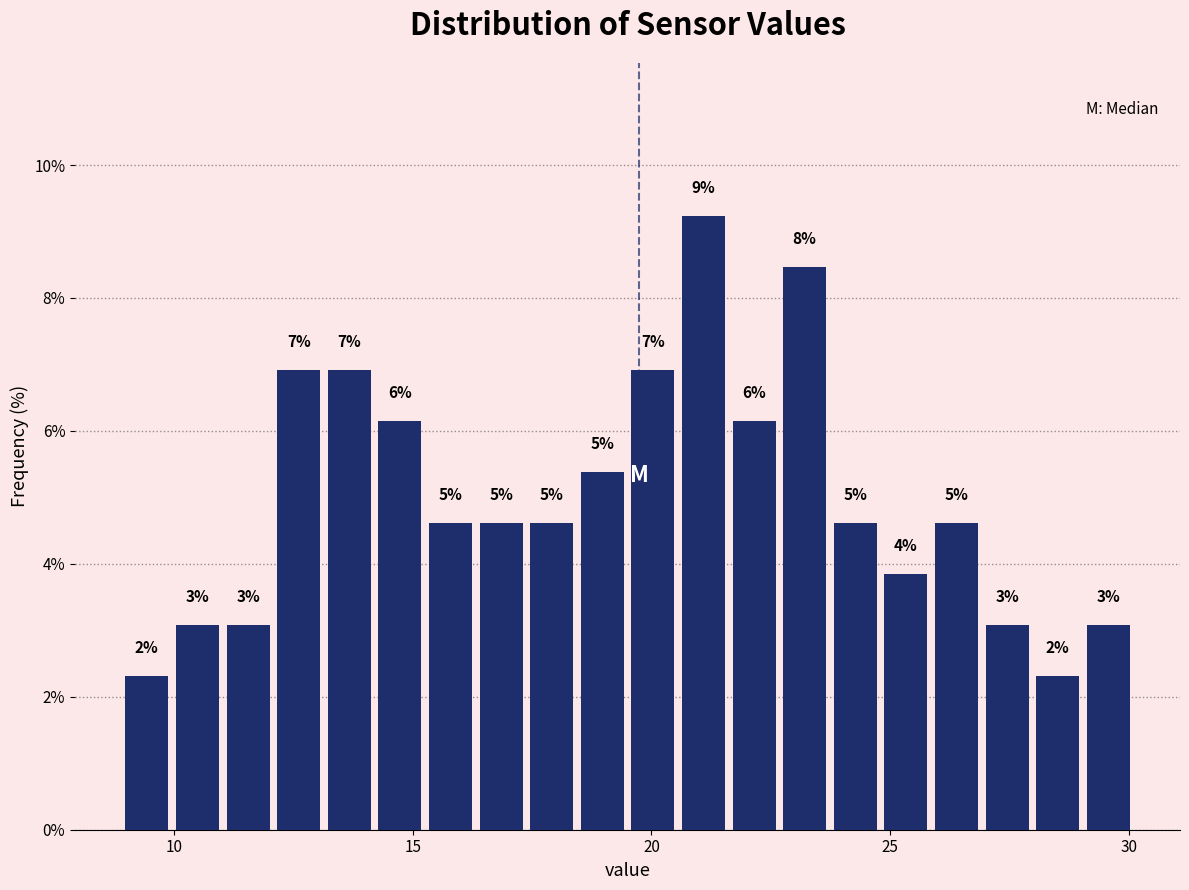

Around what value on the x-axis is the tallest bar? Give the approximate position of its centre, as read against the axis.

21.0